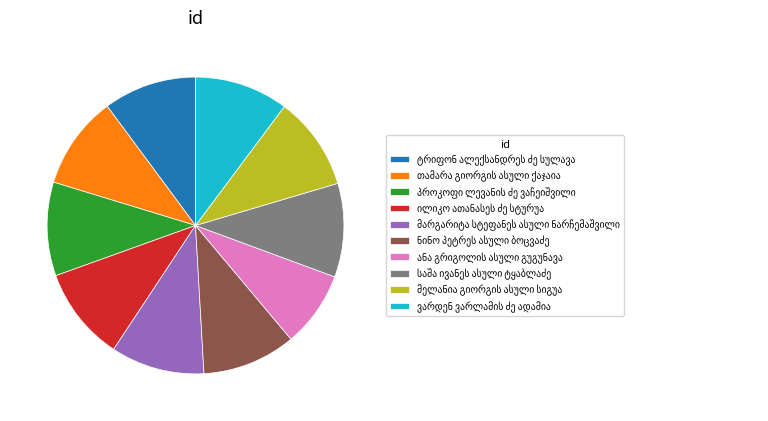

Is there a majority slice in this chart?

No